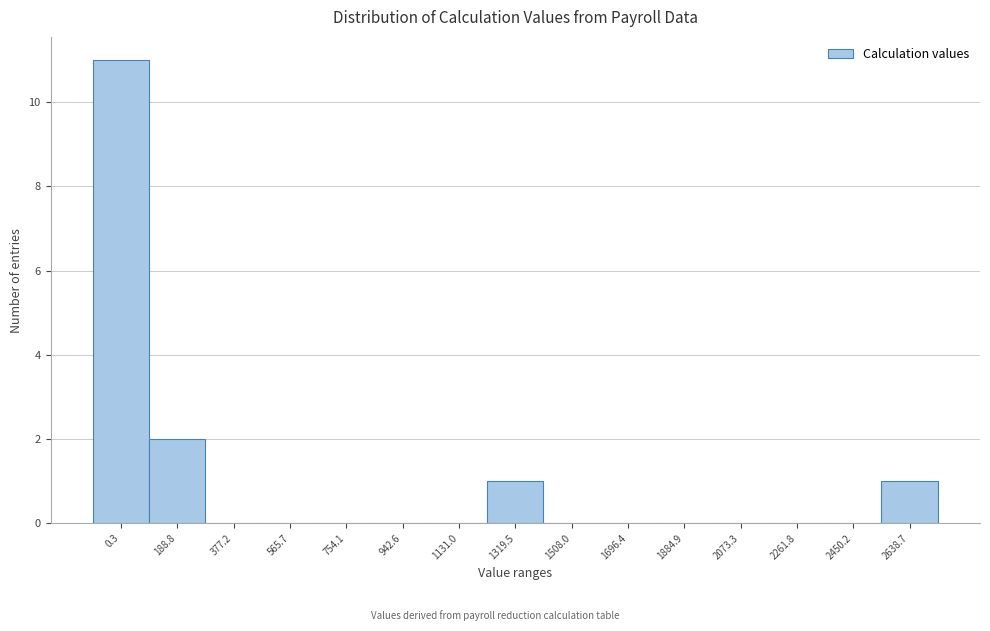

Reading left to right, transcribe all the data shown in this chart.

0.3=11	188.8=2	377.2=0	565.7=0	754.1=0	942.6=0	1131.0=0	1319.5=1	1508.0=0	1696.4=0	1884.9=0	2073.3=0	2261.8=0	2450.2=0	2638.7=1